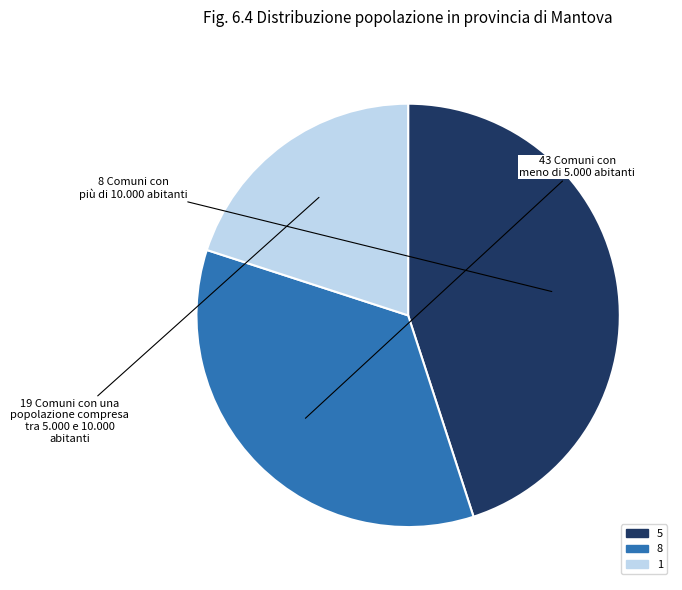

Is there any slice that represents more than half of the pie?

No